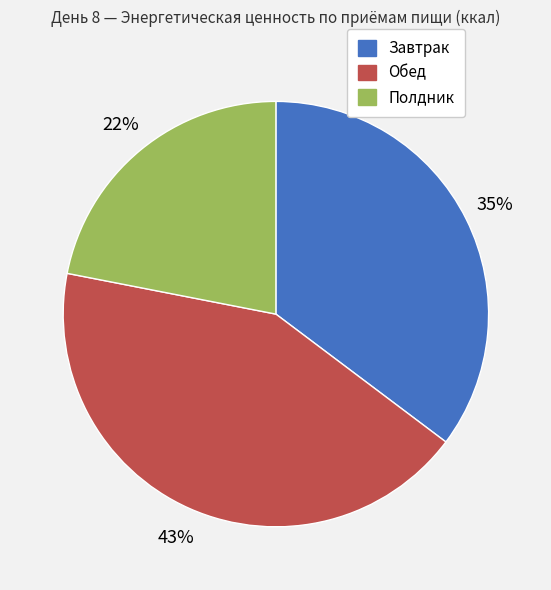

Is it true that Завтрак is 44% of the pie?

False